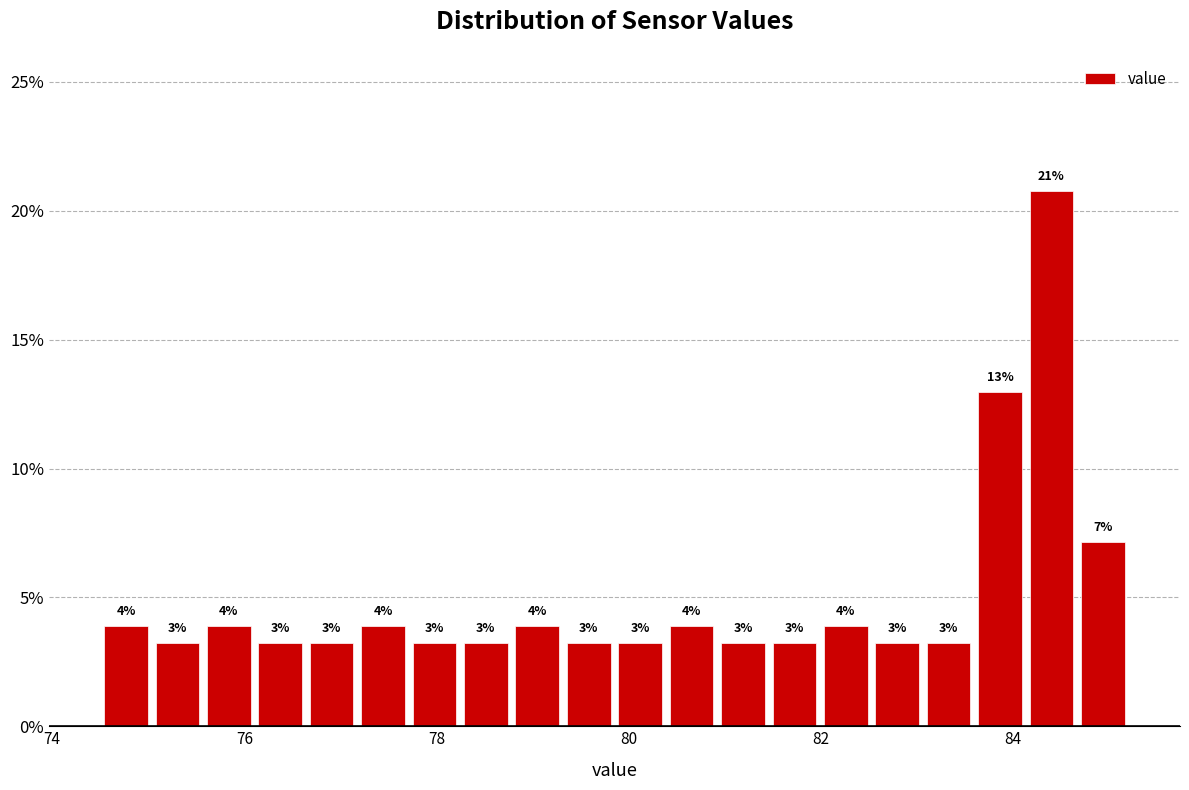

Around what value on the x-axis is the tallest bar? Give the approximate position of its centre, as read against the axis.

84.4